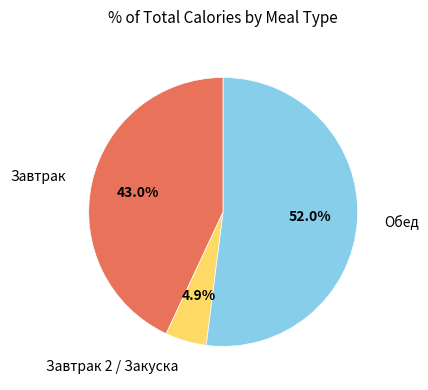

Does any single category account for the majority?

Yes